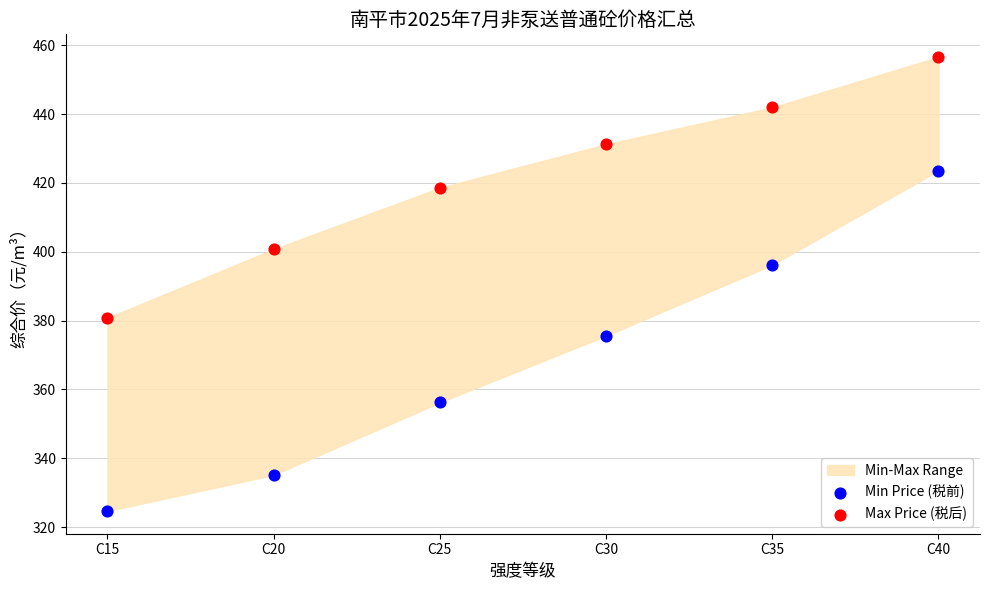

Across all series, what Y value is closest to 390?

396.2